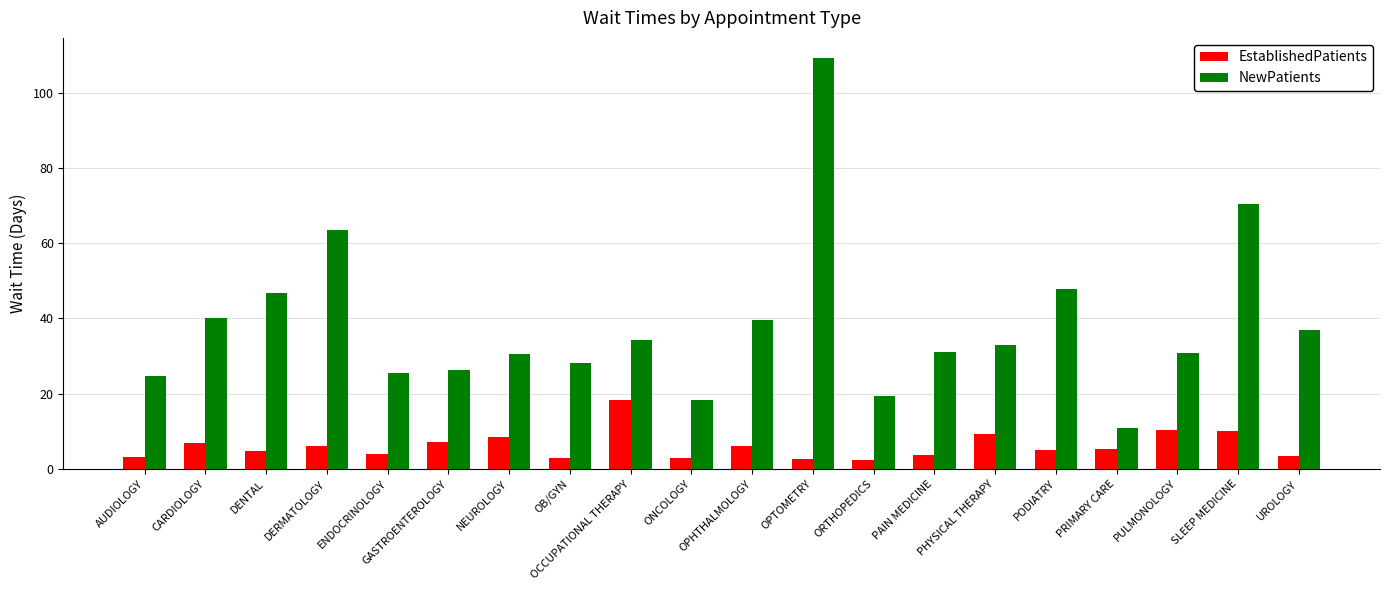

How many bars are there in each group?

2